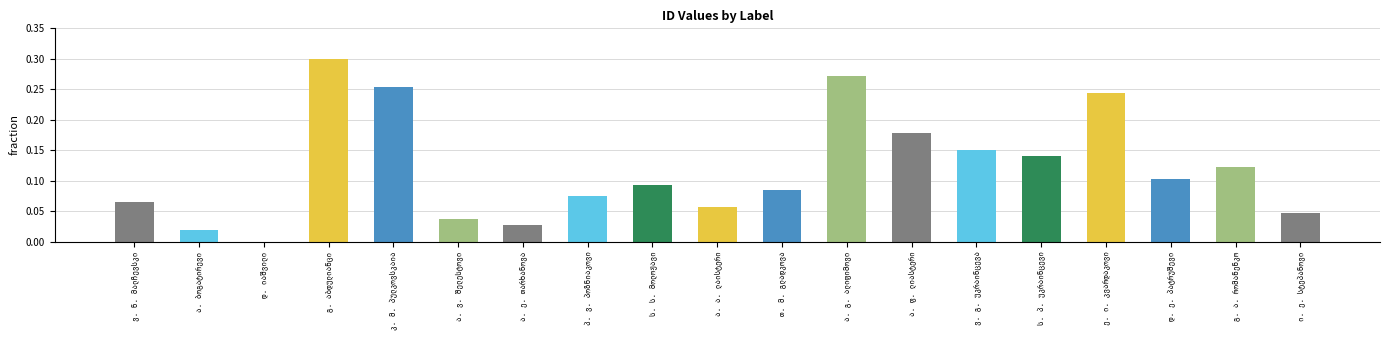

What is the sum of all values?

2.3